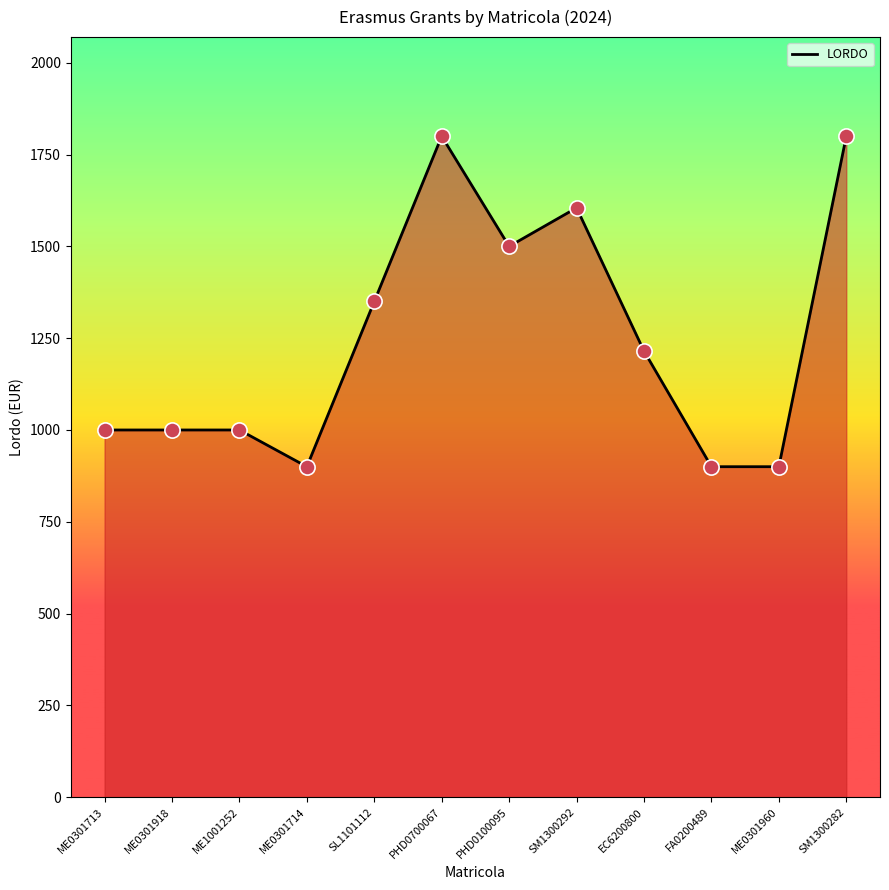

Approximately how many times larger is the value at SM1300282 compared to ME0301714?

2.0